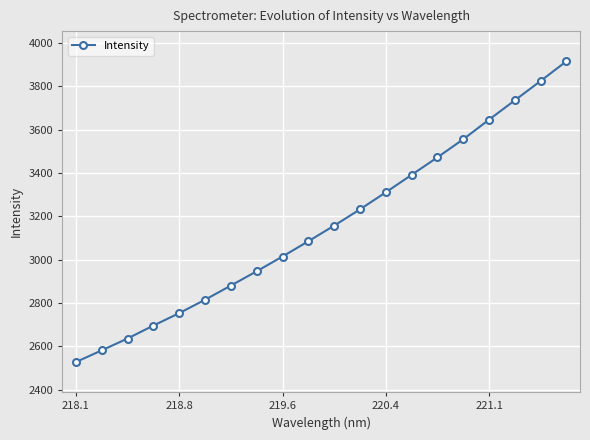

What is the value of the 1st point from the left?

2527.5